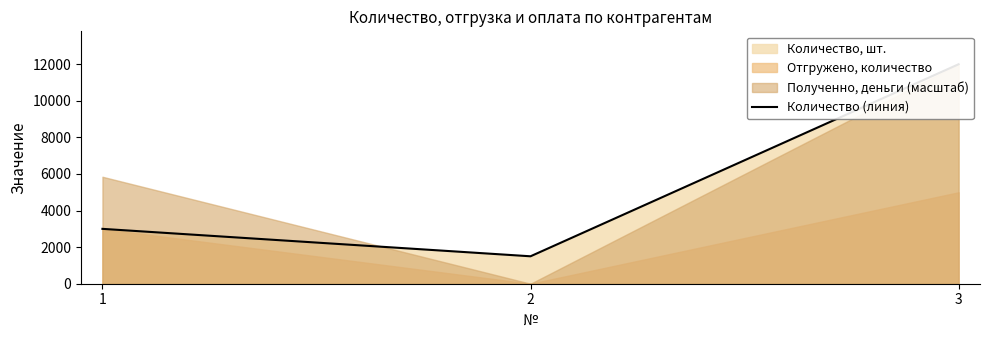

How many values are between 1500 and 12000?

3